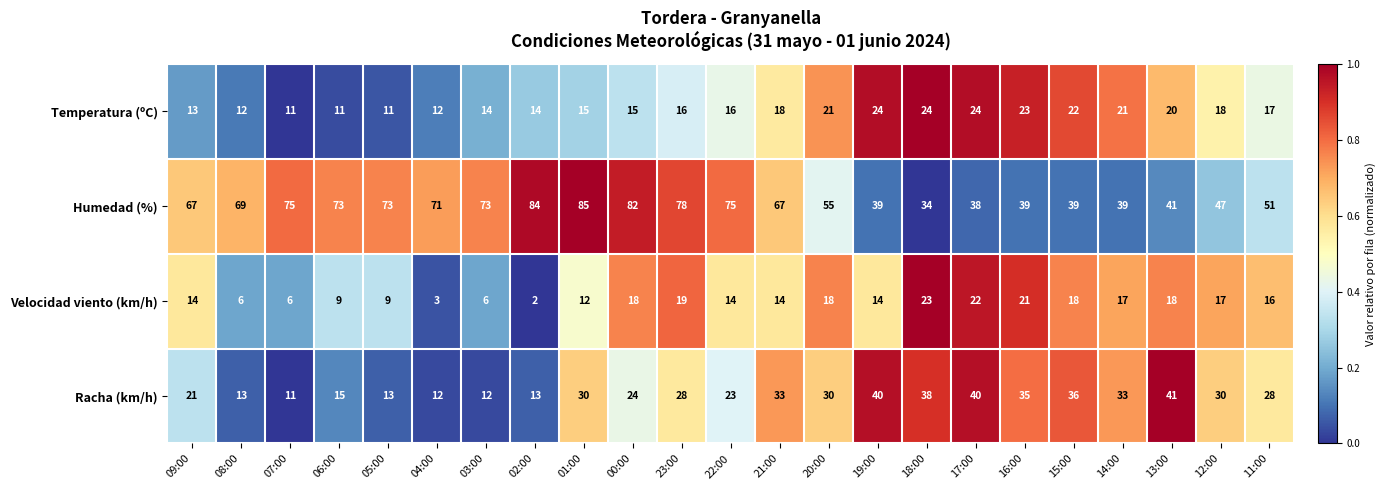

Rank the series at 08:00 from lowest to highest value.

Velocidad viento (km/h), Temperatura (ºC), Racha (km/h), Humedad (%)